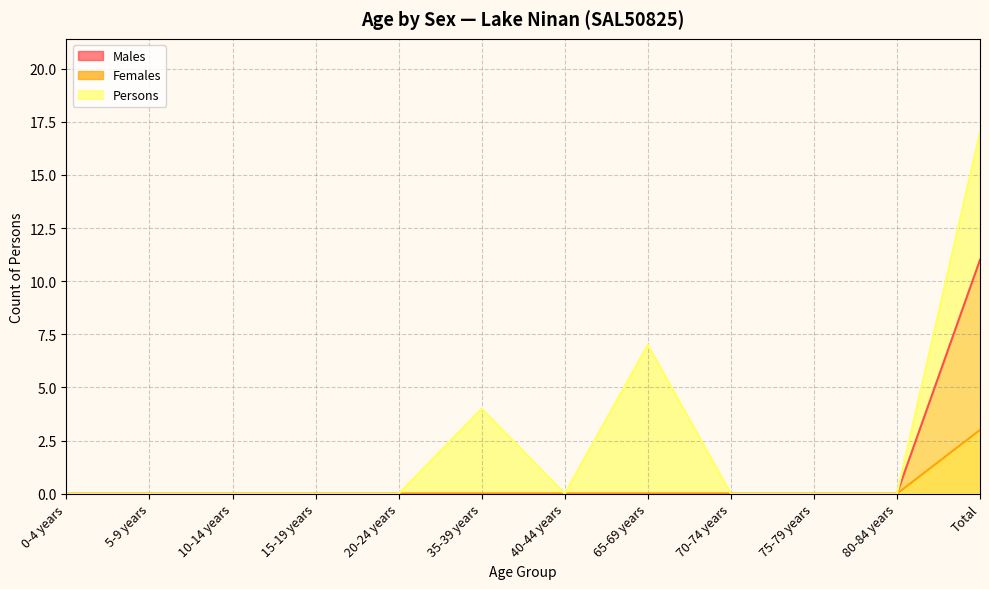

What is the difference between the maximum and minimum values in the Persons series?

17